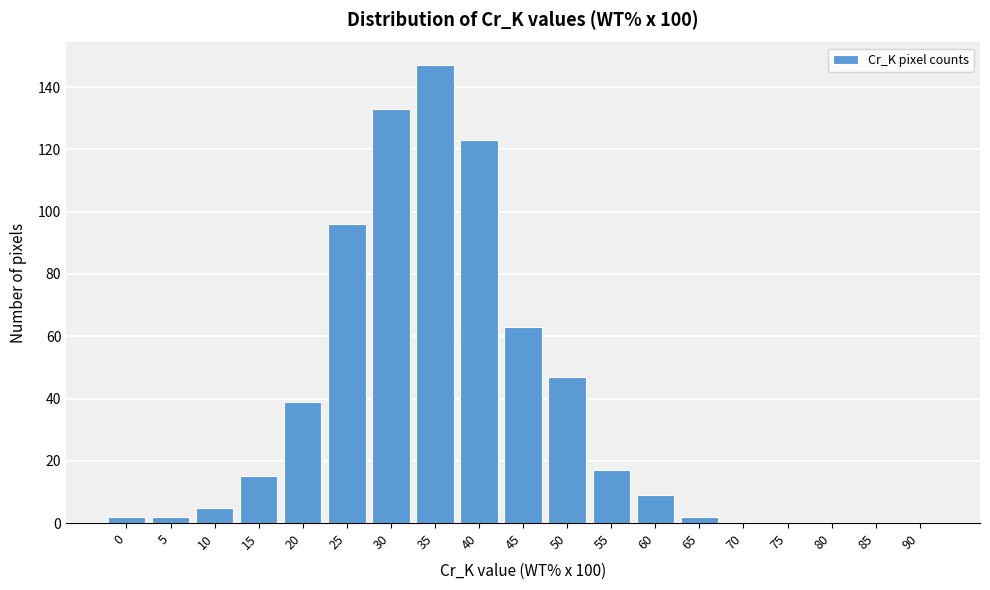

Reading left to right, transcribe all the data shown in this chart.

0=2	5=2	10=5	15=15	20=39	25=96	30=133	35=147	40=123	45=63	50=47	55=17	60=9	65=2	70=0	75=0	80=0	85=0	90=0